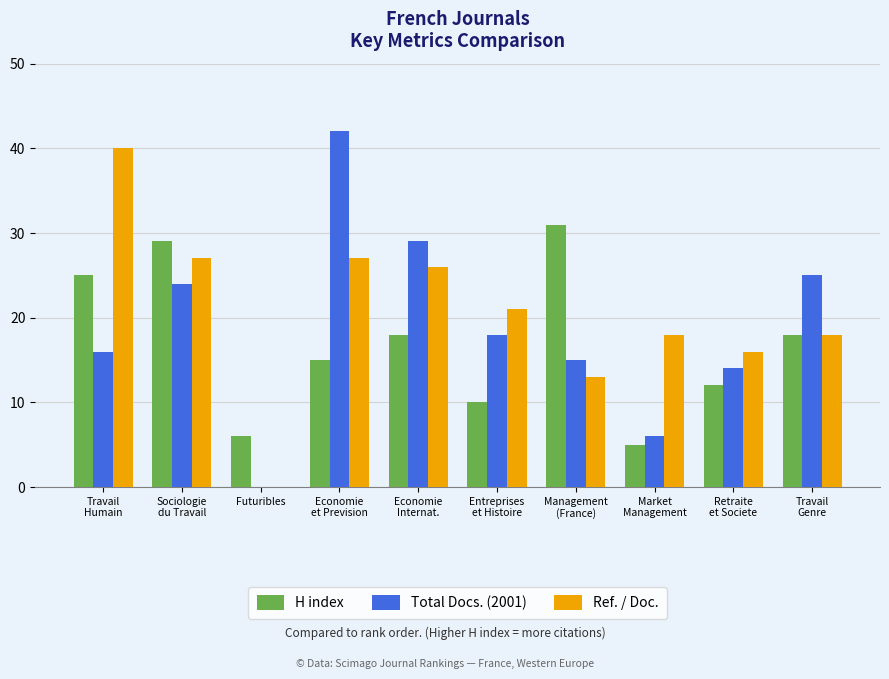

Is the value of Ref. / Doc. at Market
Management greater than the value of H index at Futuribles?

Yes